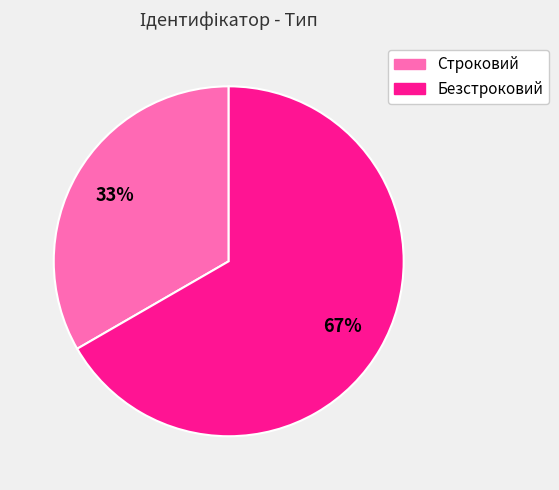

Is the sum of Строковий and Безстроковий greater than half?

Yes